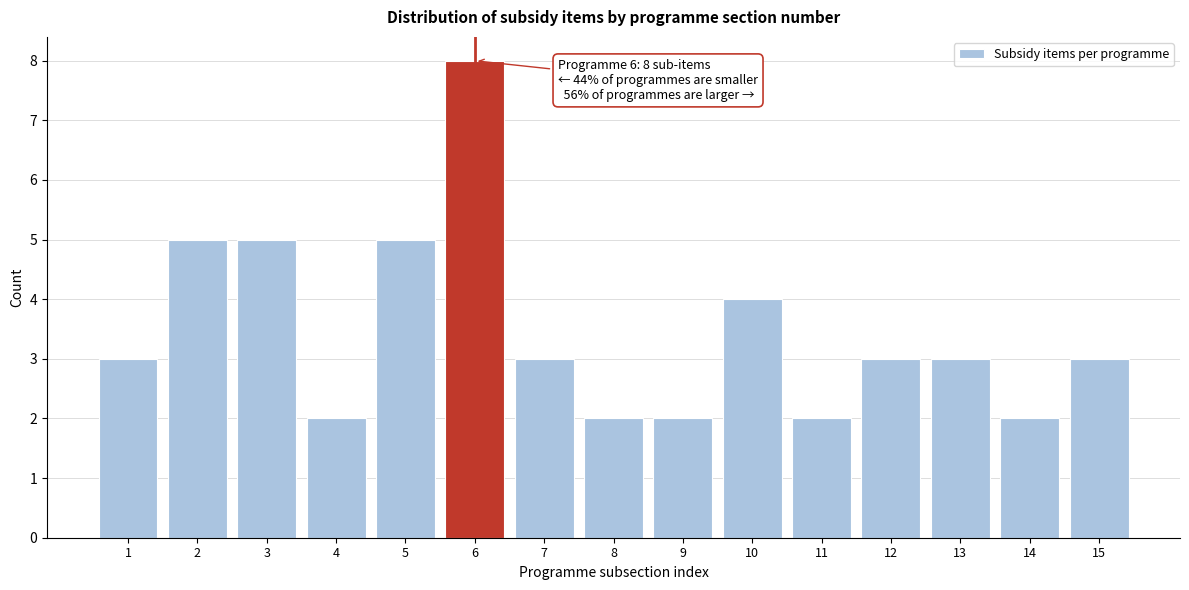

Over which range of the x-axis is the bar tallest?

5.5 to 6.5